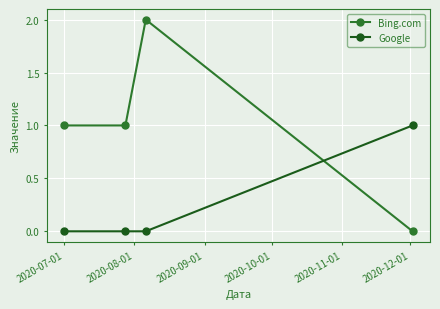

Which series has the largest total across all categories?

Bing.com